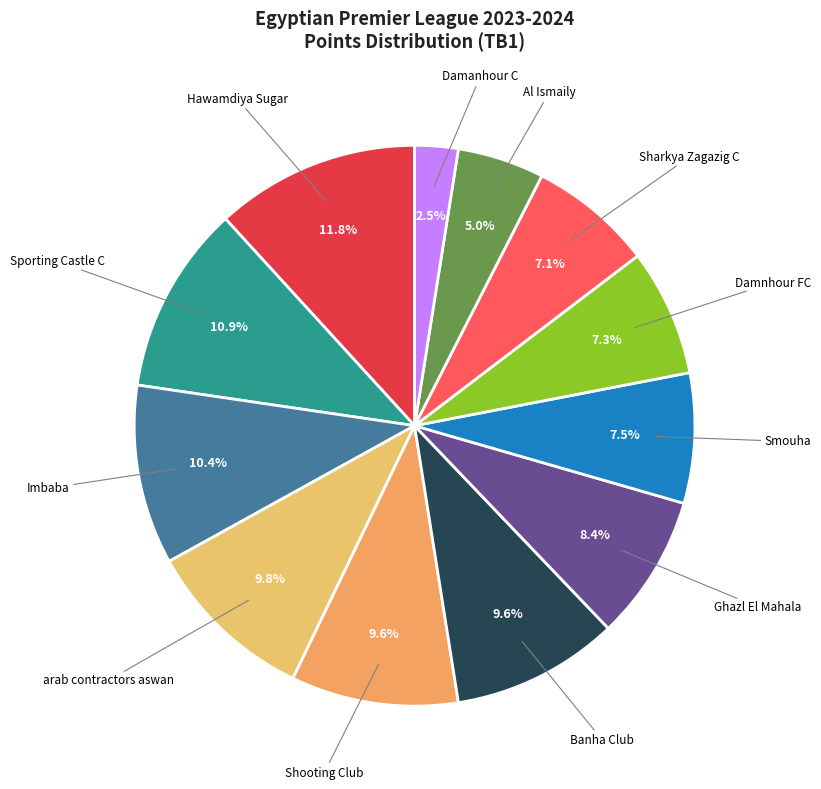

Count the number of slices in the pie.

12